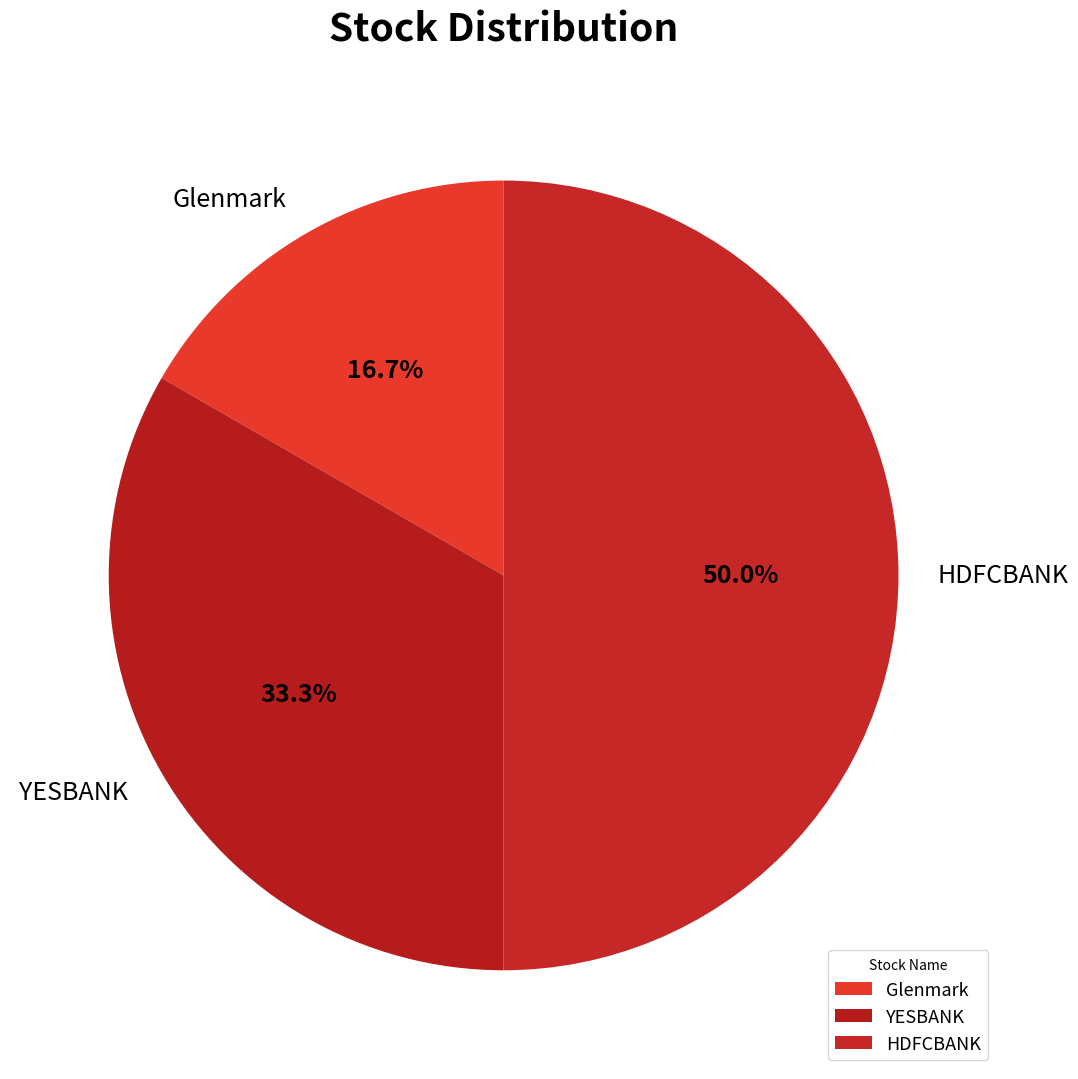

Approximately how many times larger is the value at Glenmark compared to YESBANK?

0.5